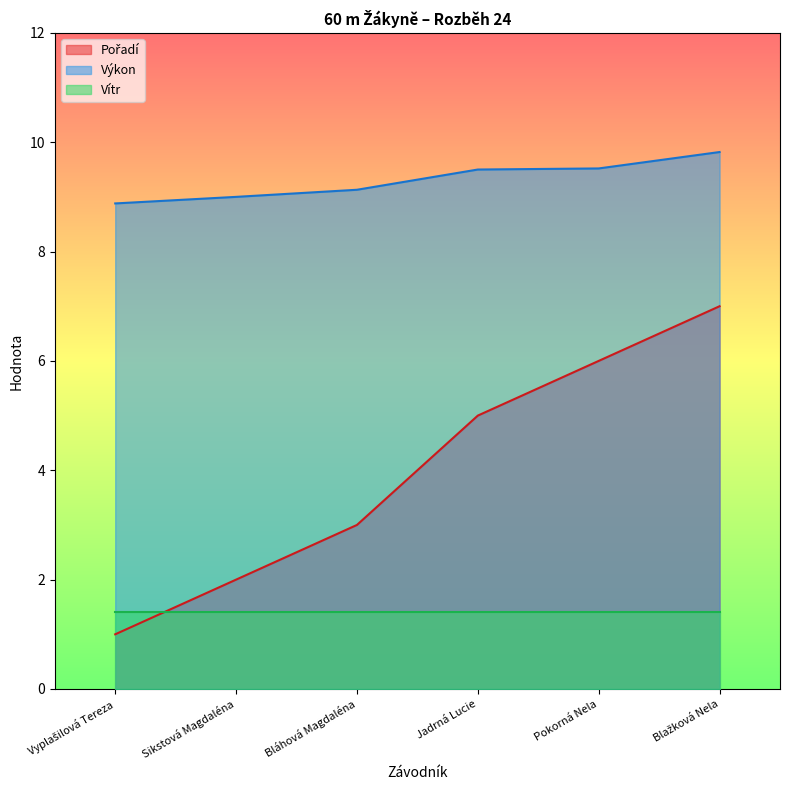

Which series has the widest spread of values?

Pořadí